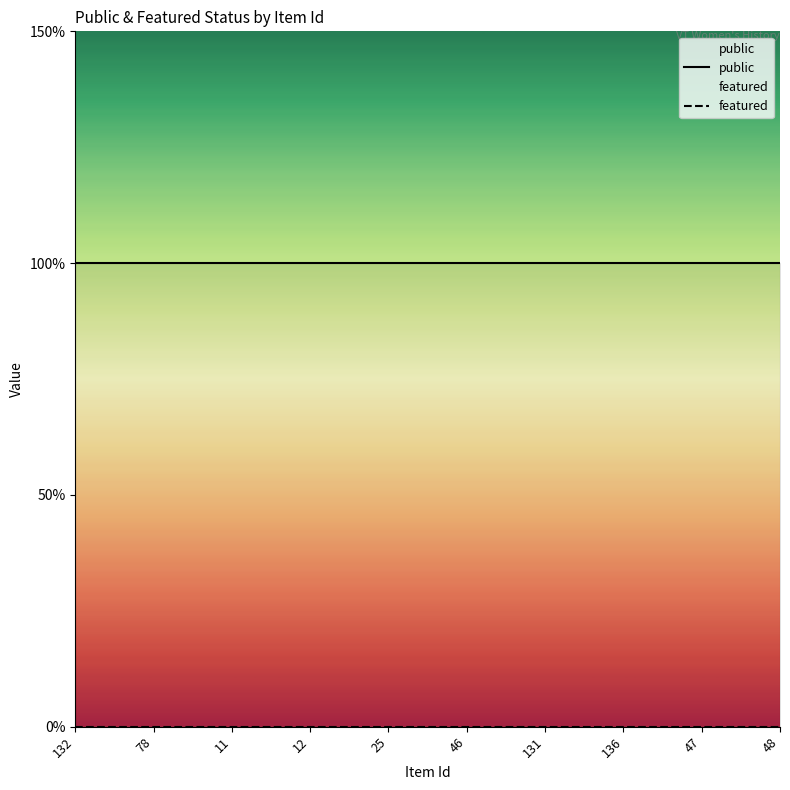

What is the label of the 4th point from the left?

12